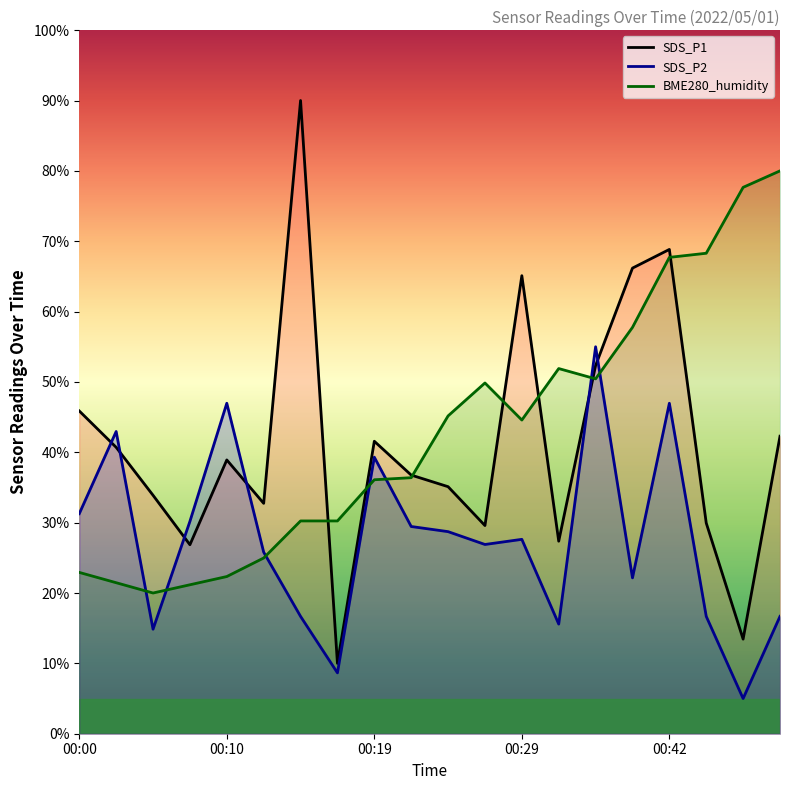

How many data points does each series have?

20